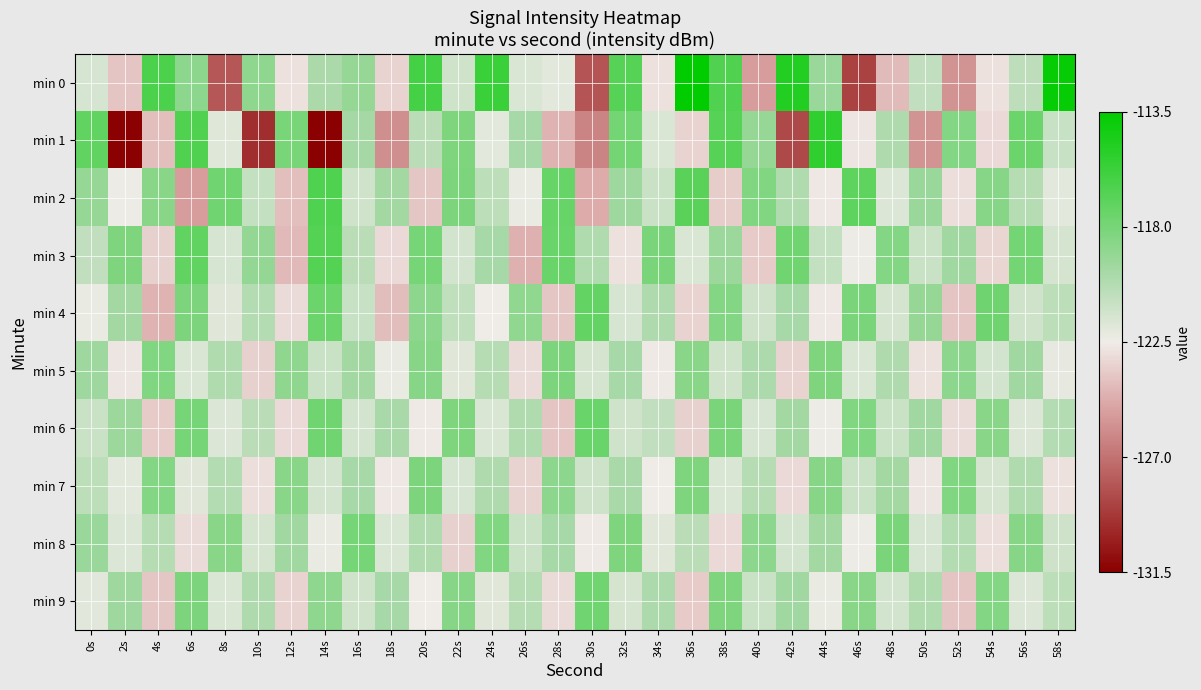

Reading left to right, extract all data points from this chart.

min 0: 0s=-121.6	2s=-123.9	4s=-116.4	6s=-118.8	8s=-128.1	10s=-118.9	12s=-122.9	14s=-120.0	16s=-119.2	18s=-123.4	20s=-116.2	22s=-121.3	24s=-115.8	26s=-121.7	28s=-122.1	30s=-128.2	32s=-116.8	34s=-122.9	36s=-113.5	38s=-116.6	40s=-125.3	42s=-114.9	44s=-119.3	46s=-128.8	48s=-124.2	50s=-120.8	52s=-125.7	54s=-122.9	56s=-120.7	58s=-113.8
min 1: 0s=-117.1	2s=-131.5	4s=-124.1	6s=-116.6	8s=-121.9	10s=-129.7	12s=-118.1	14s=-131.5	16s=-119.8	18s=-125.9	20s=-120.5	22s=-118.3	24s=-122.1	26s=-119.8	28s=-124.5	30s=-126.3	32s=-117.9	34s=-121.7	36s=-123.4	38s=-116.8	40s=-119.2	42s=-128.6	44s=-115.4	46s=-122.8	48s=-120.1	50s=-125.7	52s=-118.5	54s=-123.2	56s=-117.6	58s=-121.0
min 2: 0s=-119.2	2s=-122.4	4s=-118.7	6s=-125.3	8s=-117.8	10s=-120.9	12s=-124.1	14s=-116.5	16s=-121.3	18s=-119.7	20s=-123.8	22s=-118.2	24s=-120.6	26s=-122.3	28s=-117.4	30s=-124.8	32s=-119.5	34s=-121.1	36s=-116.9	38s=-123.6	40s=-118.4	42s=-120.2	44s=-122.7	46s=-117.1	48s=-121.8	50s=-119.3	52s=-123.0	54s=-118.6	56s=-120.4	58s=-122.1
min 3: 0s=-120.8	2s=-118.3	4s=-123.5	6s=-117.2	8s=-121.6	10s=-119.1	12s=-124.3	14s=-116.7	16s=-120.5	18s=-123.2	20s=-118.0	22s=-121.4	24s=-119.8	26s=-124.6	28s=-117.5	30s=-120.2	32s=-122.9	34s=-118.1	36s=-121.7	38s=-119.4	40s=-123.7	42s=-117.8	44s=-120.9	46s=-122.4	48s=-118.5	50s=-121.1	52s=-119.6	54s=-123.3	56s=-117.9	58s=-121.5
min 4: 0s=-122.3	2s=-119.7	4s=-124.5	6s=-118.2	8s=-121.9	10s=-120.3	12s=-123.1	14s=-117.6	16s=-121.0	18s=-124.2	20s=-118.8	22s=-120.7	24s=-122.5	26s=-119.0	28s=-123.8	30s=-117.3	32s=-121.6	34s=-120.1	36s=-123.4	38s=-118.5	40s=-121.2	42s=-119.8	44s=-122.7	46s=-118.1	48s=-121.5	50s=-119.2	52s=-123.9	54s=-117.7	56s=-121.3	58s=-120.6
min 5: 0s=-119.5	2s=-122.8	4s=-118.4	6s=-121.7	8s=-120.2	10s=-123.5	12s=-118.9	14s=-121.1	16s=-119.7	18s=-122.3	20s=-118.6	22s=-121.9	24s=-120.4	26s=-123.1	28s=-118.2	30s=-121.5	32s=-119.8	34s=-122.6	36s=-118.7	38s=-121.3	40s=-120.0	42s=-123.4	44s=-118.3	46s=-121.7	48s=-120.1	50s=-122.9	52s=-118.8	54s=-121.4	56s=-119.6	58s=-122.2
min 6: 0s=-121.1	2s=-119.4	4s=-123.7	6s=-118.0	8s=-121.8	10s=-120.5	12s=-123.2	14s=-117.8	16s=-121.4	18s=-119.9	20s=-122.6	22s=-118.3	24s=-121.7	26s=-120.2	28s=-123.9	30s=-117.5	32s=-121.3	34s=-120.8	36s=-123.5	38s=-118.1	40s=-121.6	42s=-119.7	44s=-122.4	46s=-118.4	48s=-121.1	50s=-119.6	52s=-123.1	54s=-118.7	56s=-121.8	58s=-120.3
min 7: 0s=-120.6	2s=-122.1	4s=-118.5	6s=-121.9	8s=-120.3	10s=-123.0	12s=-118.7	14s=-121.4	16s=-119.8	18s=-122.7	20s=-118.2	22s=-121.6	24s=-120.1	26s=-123.4	28s=-118.8	30s=-121.2	32s=-119.9	34s=-122.5	36s=-118.3	38s=-121.7	40s=-120.4	42s=-123.2	44s=-118.6	46s=-121.1	48s=-119.7	50s=-122.8	52s=-118.4	54s=-121.5	56s=-120.2	58s=-122.9
min 8: 0s=-119.3	2s=-121.8	4s=-120.4	6s=-123.1	8s=-118.7	10s=-121.5	12s=-119.6	14s=-122.3	16s=-118.0	18s=-121.7	20s=-120.2	22s=-123.5	24s=-118.4	26s=-121.1	28s=-119.8	30s=-122.6	32s=-118.3	34s=-121.9	36s=-120.5	38s=-123.2	40s=-118.8	42s=-121.4	44s=-119.7	46s=-122.4	48s=-118.1	50s=-121.6	52s=-120.3	54s=-123.0	56s=-118.6	58s=-121.2
min 9: 0s=-122.0	2s=-119.5	4s=-123.8	6s=-118.2	8s=-121.7	10s=-120.1	12s=-123.4	14s=-118.9	16s=-121.3	18s=-119.8	20s=-122.5	22s=-118.6	24s=-121.9	26s=-120.4	28s=-123.1	30s=-117.8	32s=-121.5	34s=-120.0	36s=-123.7	38s=-118.3	40s=-121.1	42s=-119.6	44s=-122.3	46s=-118.7	48s=-121.4	50s=-120.2	52s=-123.9	54s=-118.5	56s=-121.8	58s=-120.6